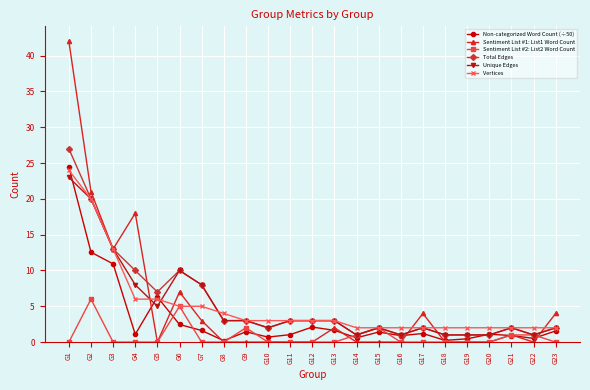

What is the difference between the Sentiment List #2: List2 Word Count values at G15 and G12?

2.0